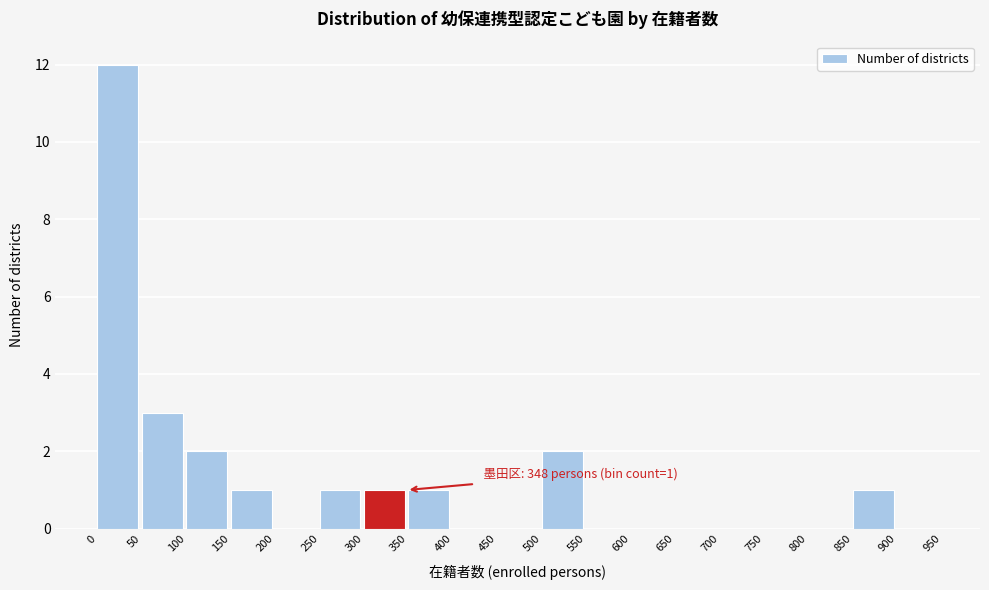

Over which range of the x-axis is the bar tallest?

0 to 50